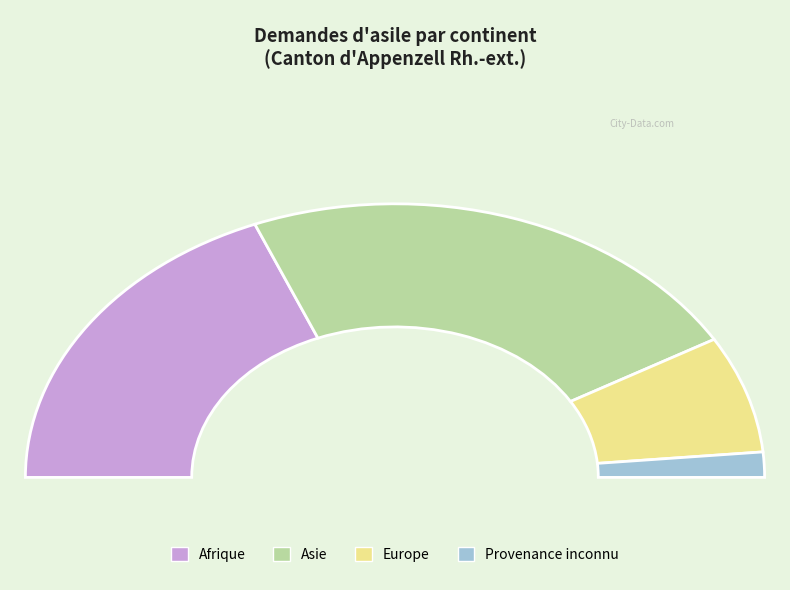

To the nearest percent, what is the difference between the largest and smallest slice percentages?

43%